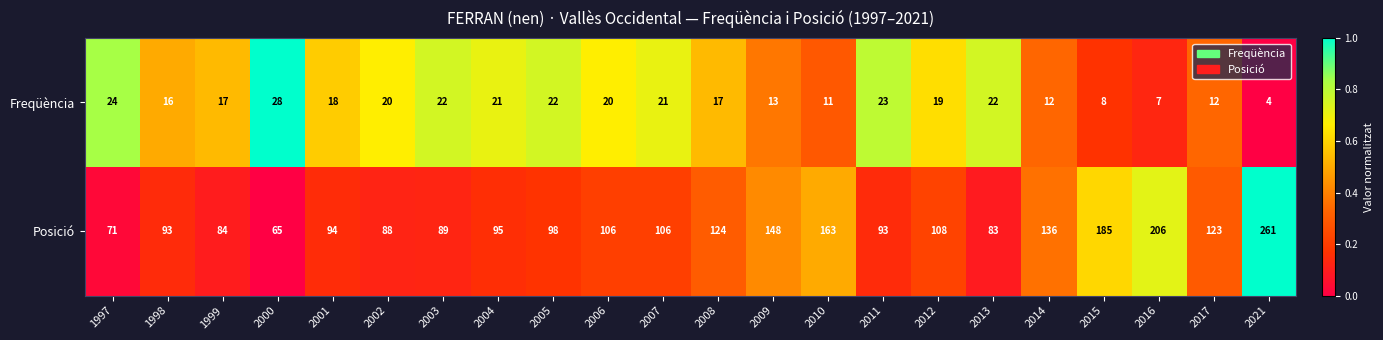

List the series in order of their overall mean, lowest first.

Freqüència, Posició